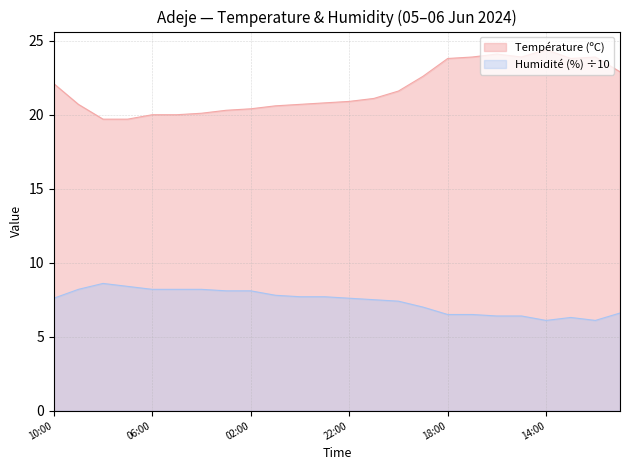

What is the label of the 9th point from the right?

19:00